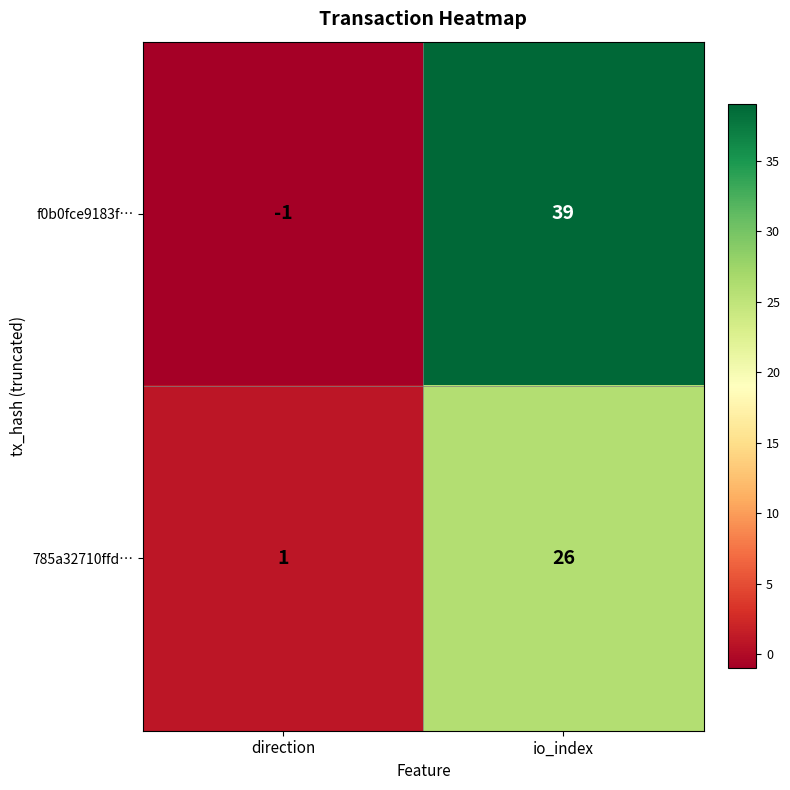

Between direction and io_index, which is larger?

io_index